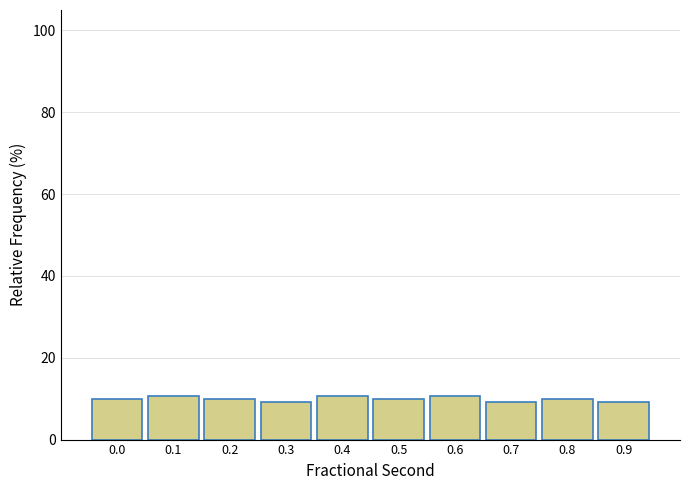

Reading left to right, transcribe all the data shown in this chart.

0.0=10.0	0.1=10.7	0.2=10.0	0.3=9.3	0.4=10.7	0.5=10.0	0.6=10.7	0.7=9.3	0.8=10.0	0.9=9.3